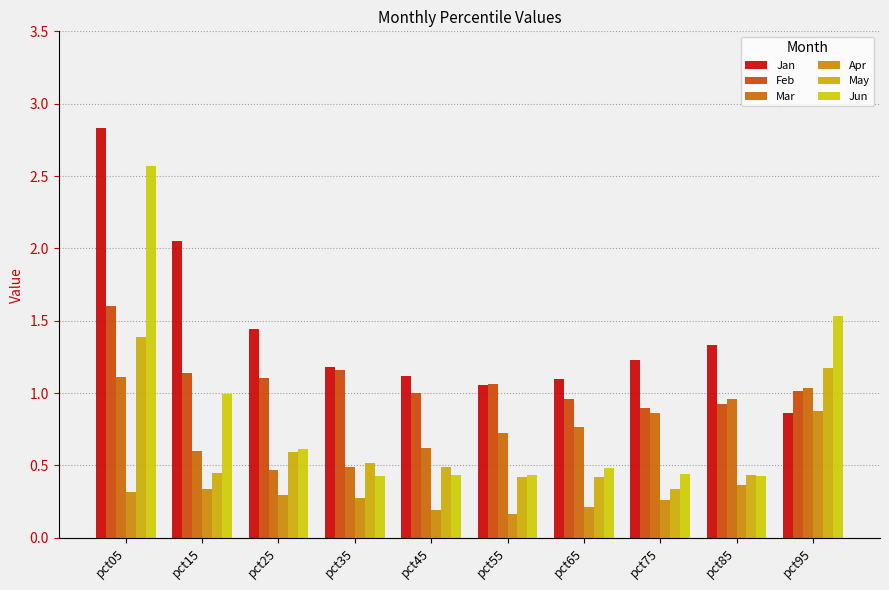

The Feb series shows 0.9 at pct75. True or false?

True